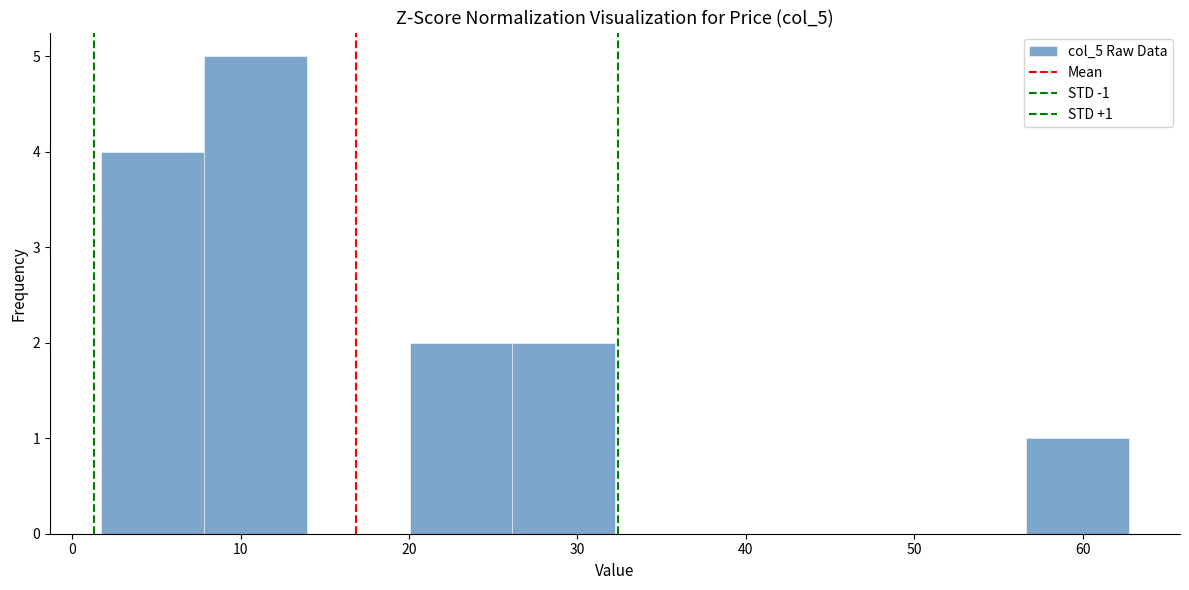

Over which range of the x-axis is the bar tallest?

8 to 14